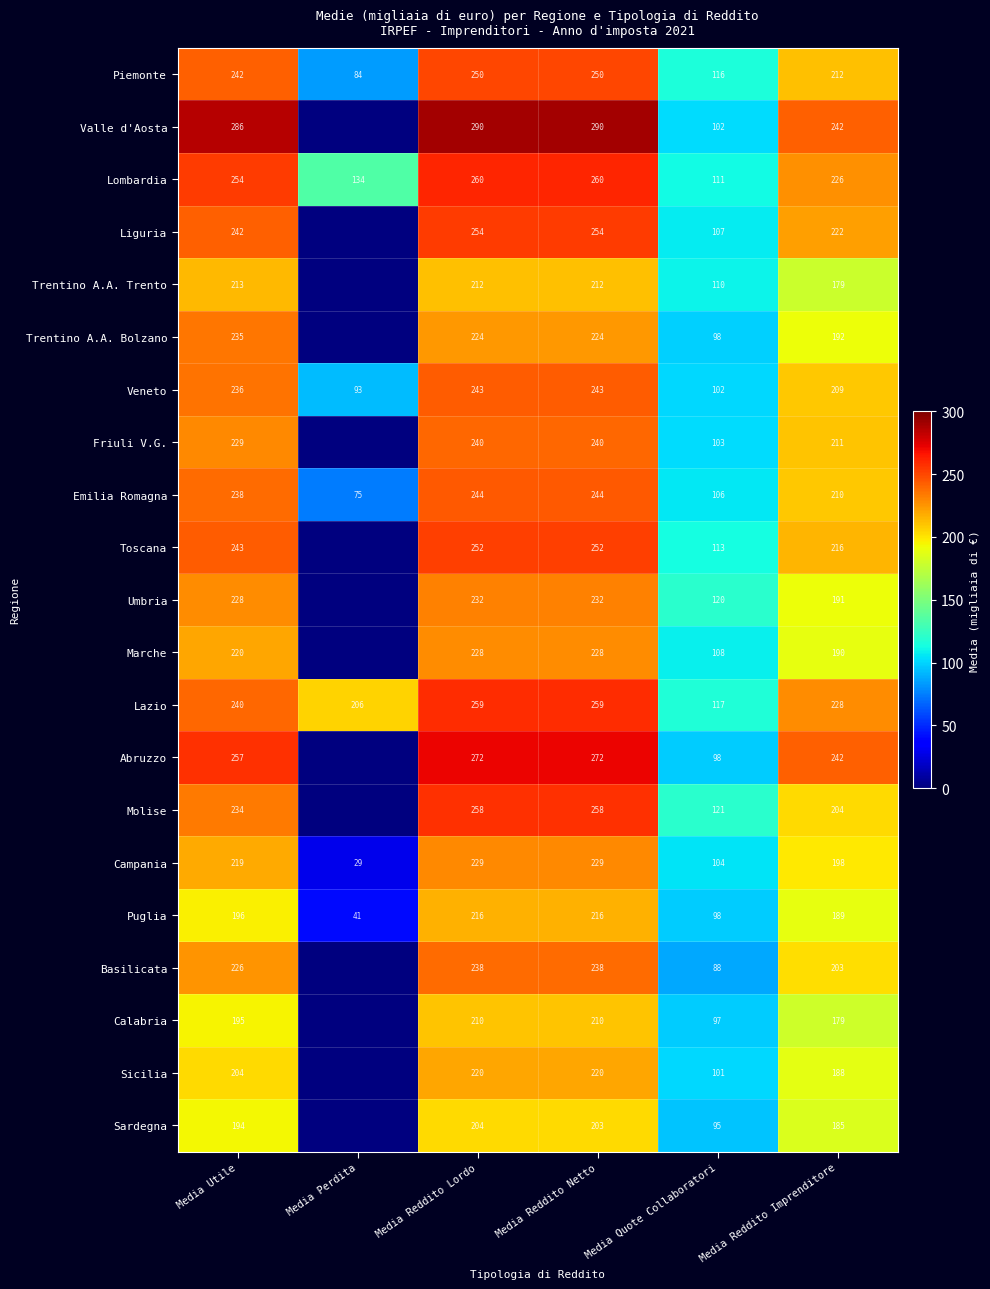

What is the spread (max minus min) of values at Media Reddito Netto?

87